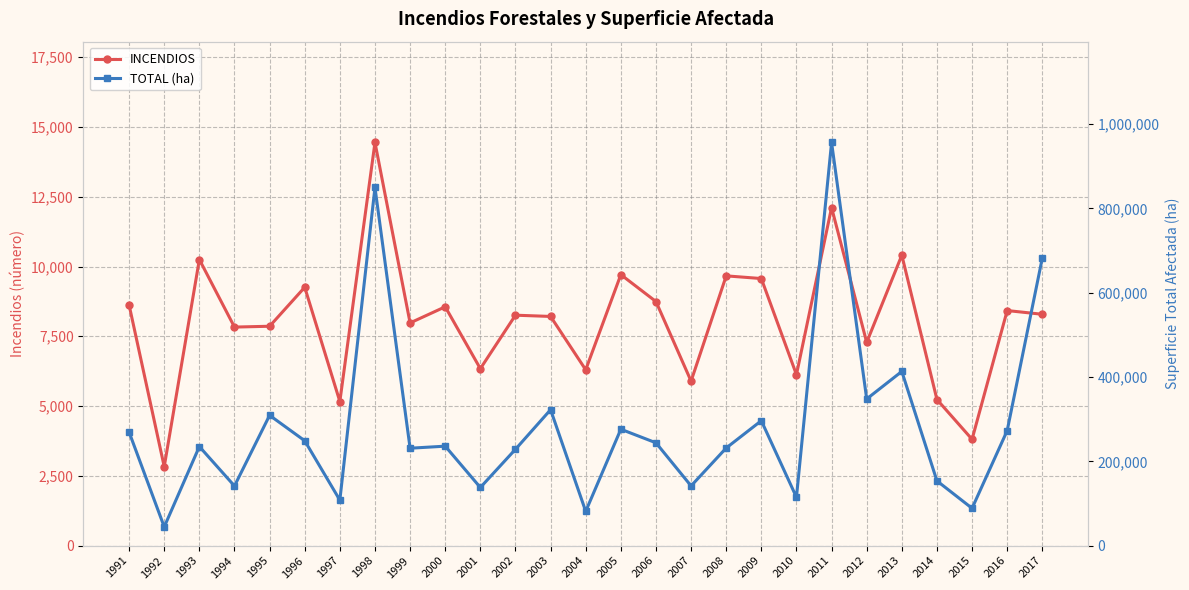

Is it true that TOTAL (ha) equals 231062.0 at 1999?

True